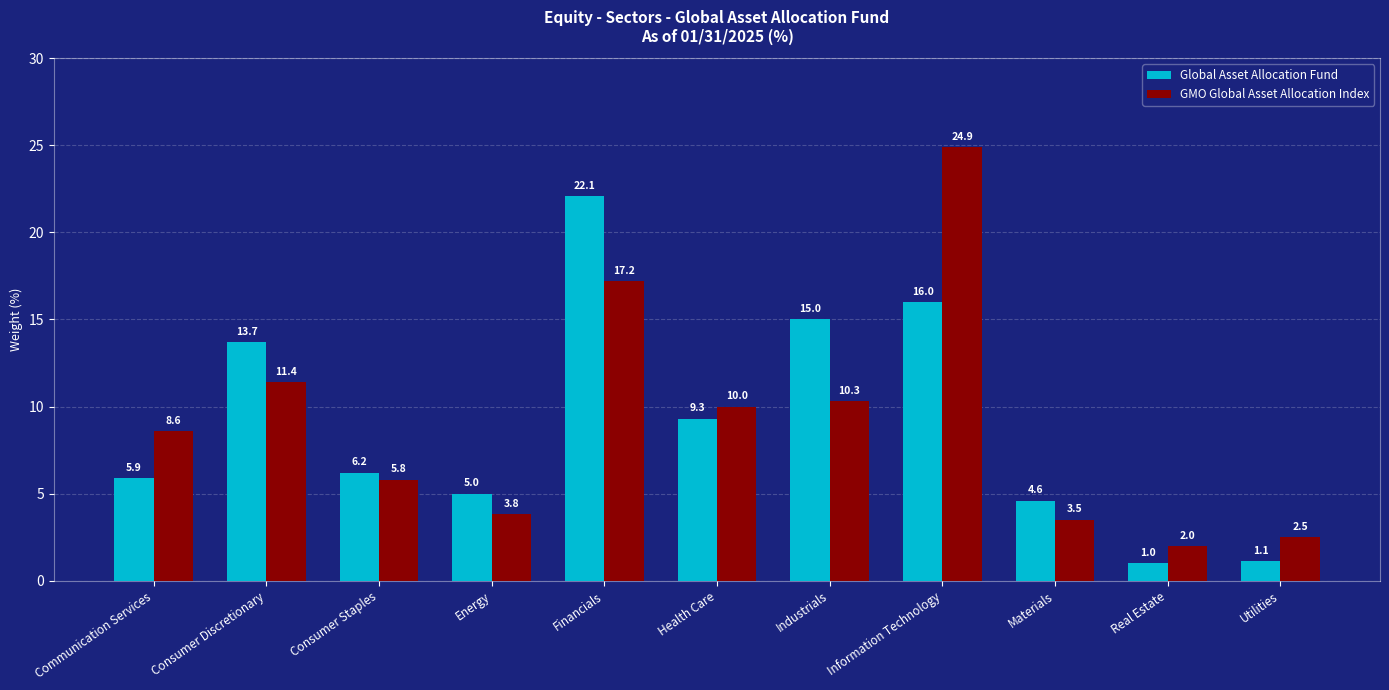

Does the chart contain any negative values?

No